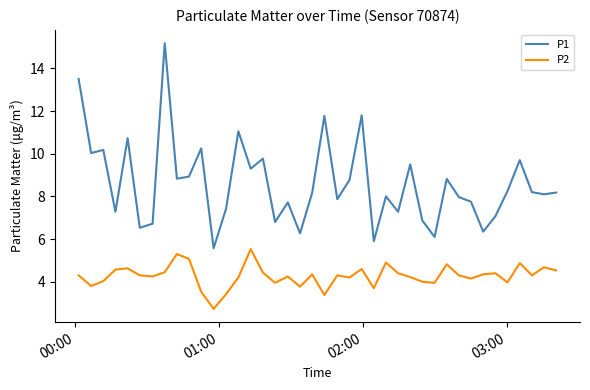

True or false: P2 and P1 intersect in this chart.

False